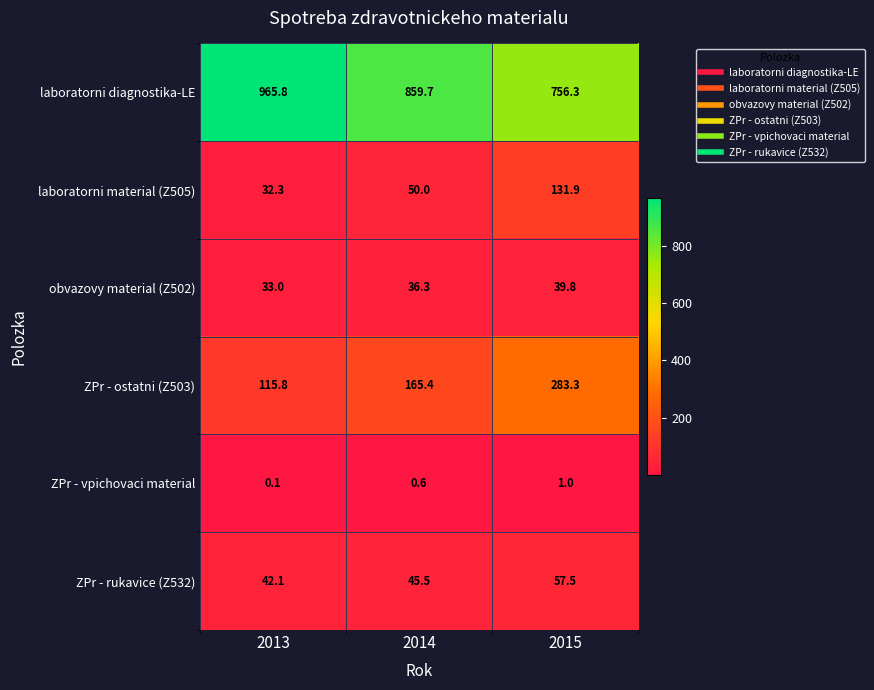

At which label is ZPr - vpichovaci material closest to 0?

2013